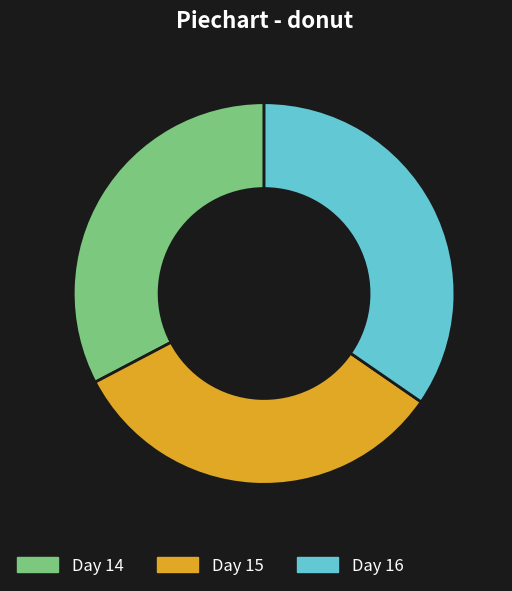

Is there any slice that represents more than half of the pie?

No